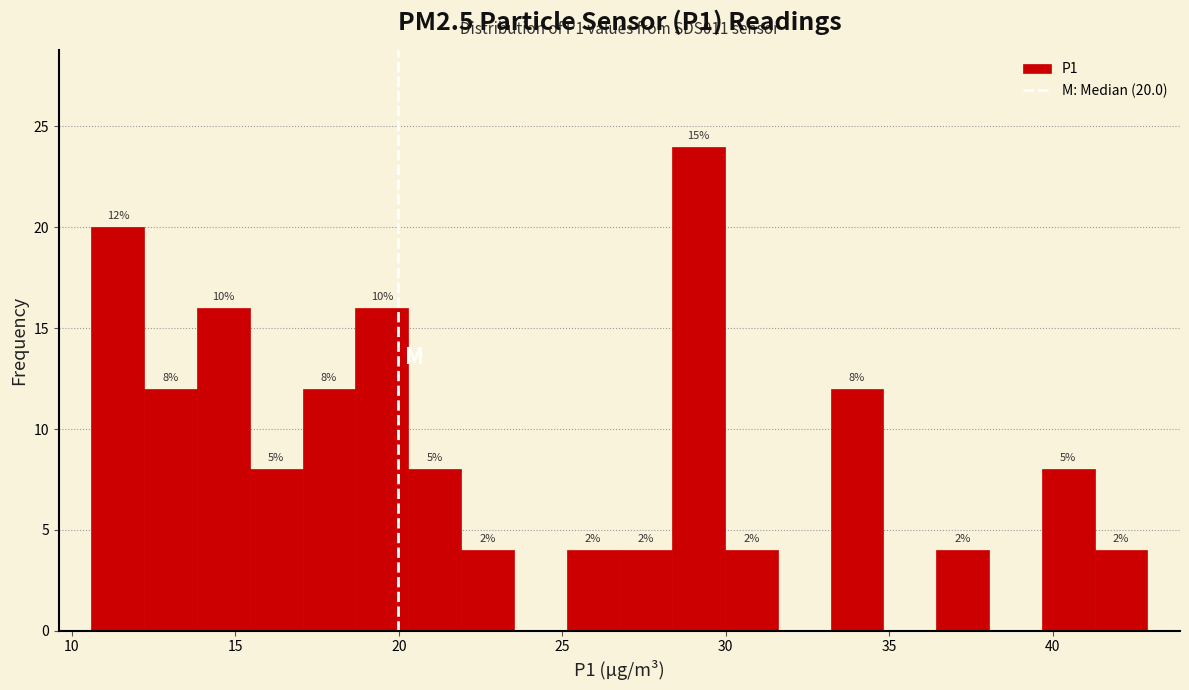

Around what value on the x-axis is the tallest bar? Give the approximate position of its centre, as read against the axis.

29.0